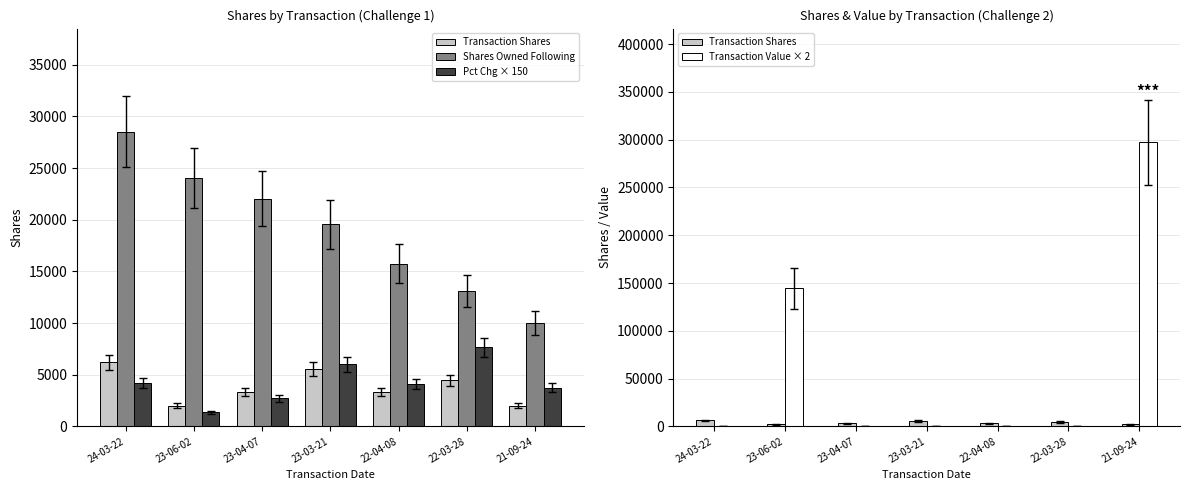

Rank the series by their maximum value, from highest to lowest.

Transaction Value × 2, Shares Owned Following, Pct Chg × 150, Transaction Shares